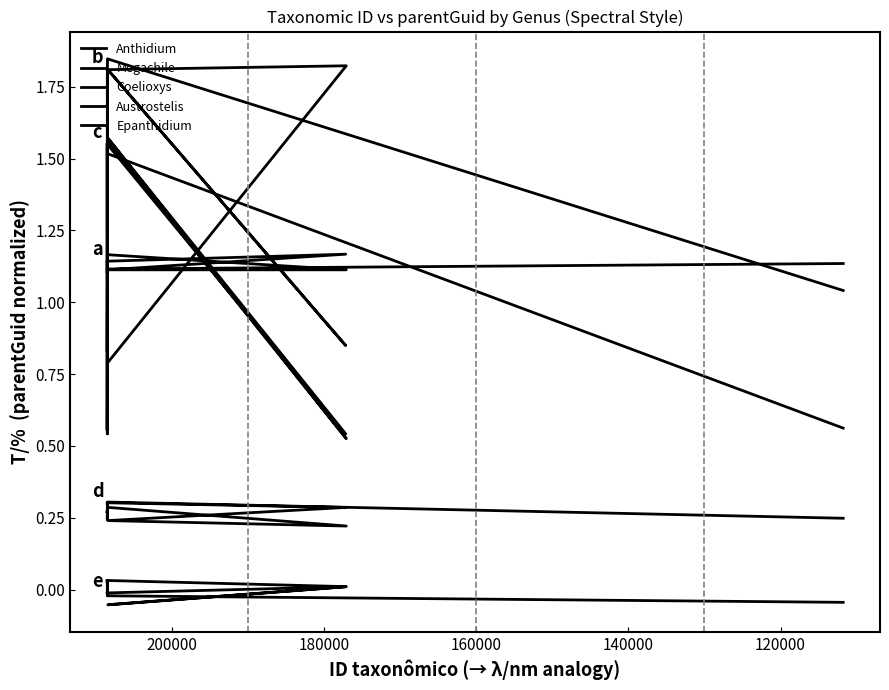

At which label does Austrostelis reach its minimum?

180000